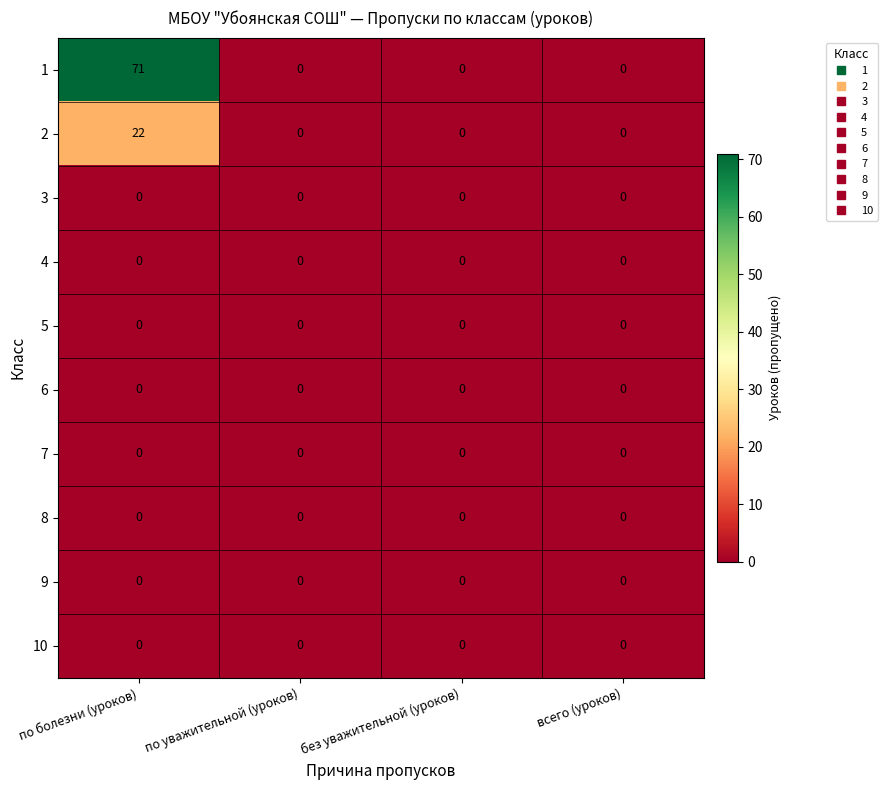

At which category is the sum across all series the highest?

по болезни (уроков)